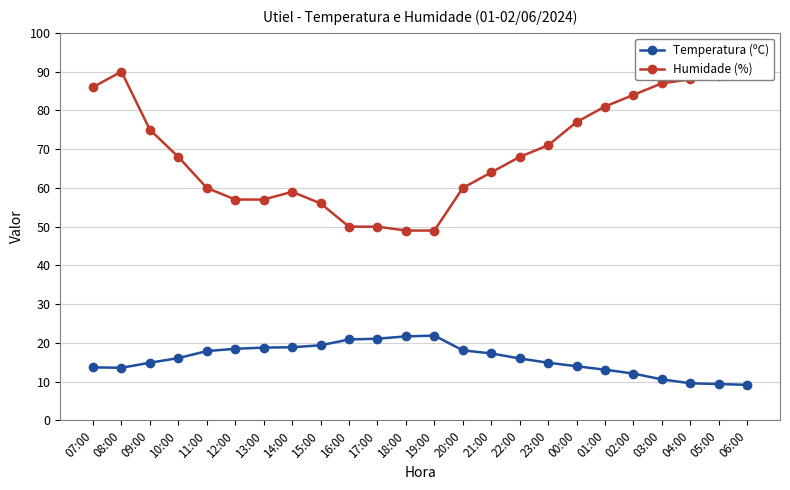

At which label does Temperatura (ºC) reach its minimum?

06:00